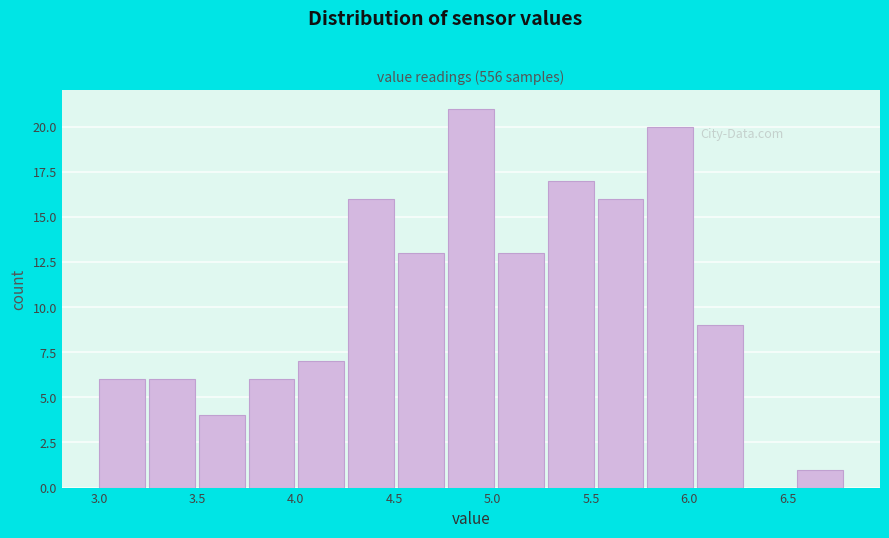

Reading left to right, transcribe this chart: for each bar, give the range it covers on the x-axis and its height. Neither the bar edges nor the heights are printed on the chart, so give them approximately, as read against the axes.

3.00 to 3.25: 6
3.25 to 3.50: 6
3.50 to 3.75: 4
3.75 to 4.00: 6
4.00 to 4.25: 7
4.25 to 4.50: 16
4.50 to 4.75: 13
4.75 to 5.05: 21
5.05 to 5.30: 13
5.30 to 5.55: 17
5.55 to 5.80: 16
5.80 to 6.05: 20
6.05 to 6.30: 9
6.30 to 6.55: 0
6.55 to 6.80: 1